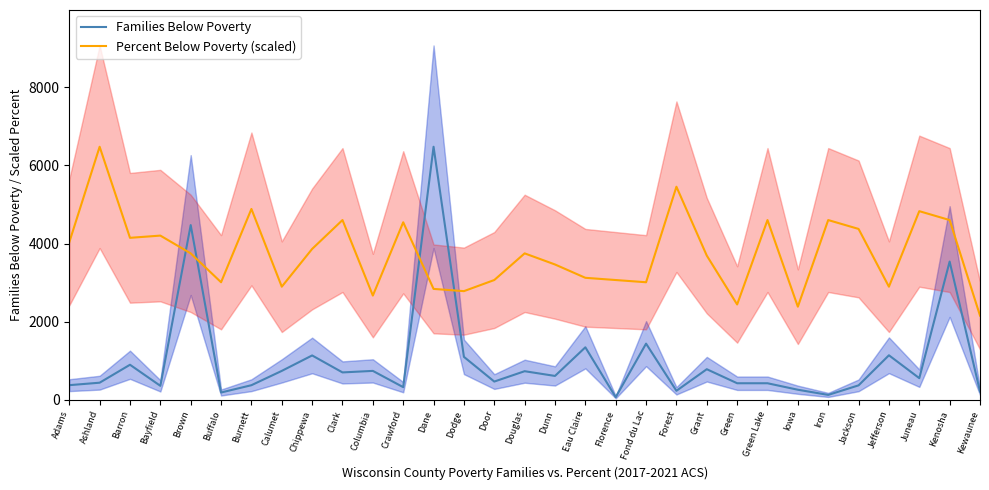

How many data points in Percent Below Poverty (scaled) are above 3749?

16